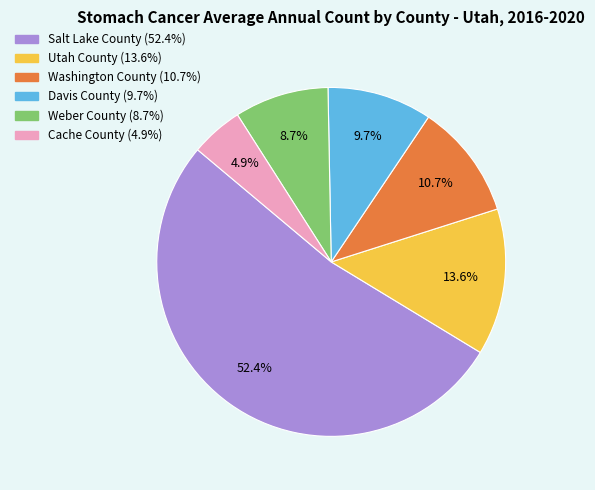

Which category has the biggest portion of the pie?

Salt Lake County